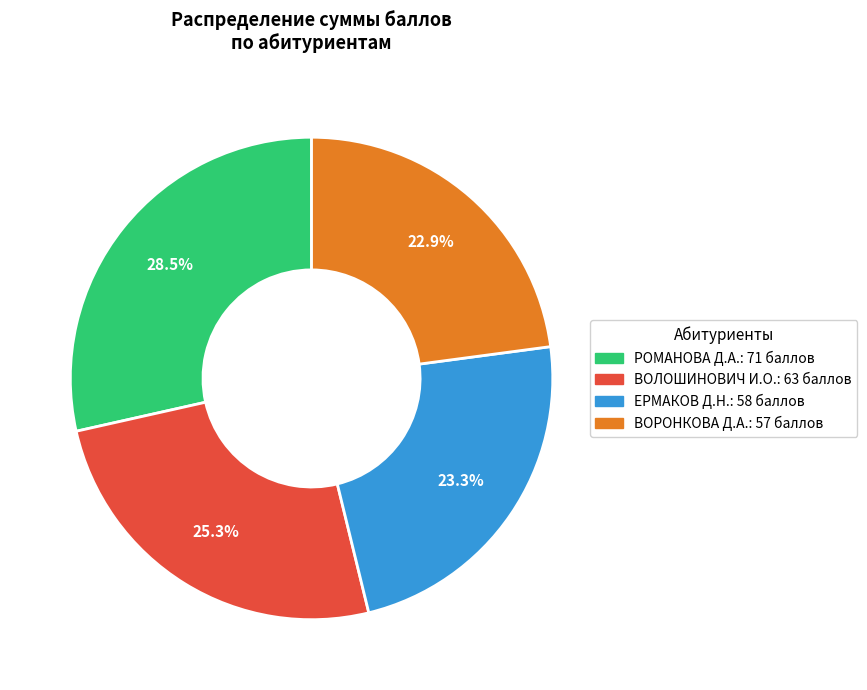

Is there a majority slice in this chart?

No